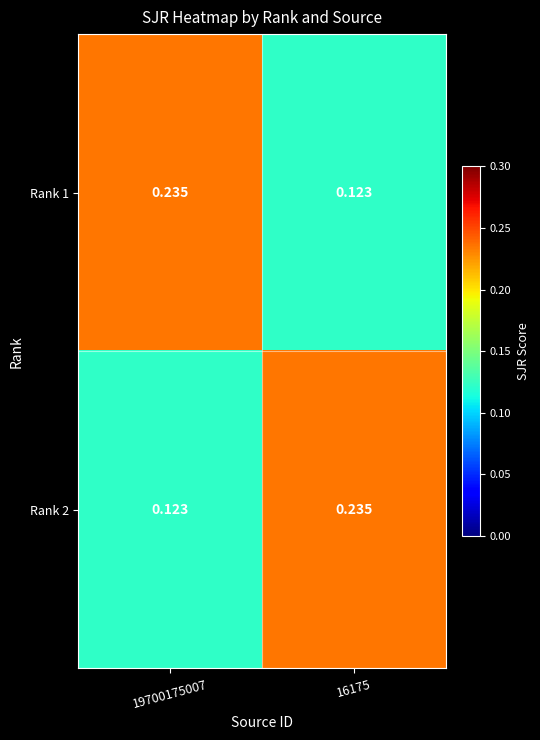

How many series are shown in this chart?

2